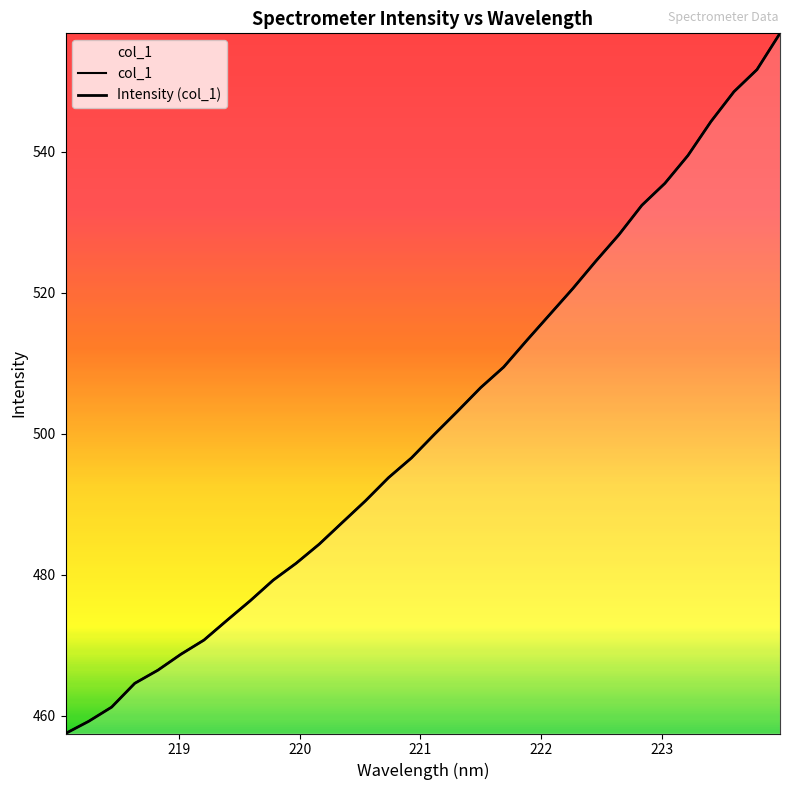

True or false: col_1 and Intensity (col_1) intersect in this chart.

False